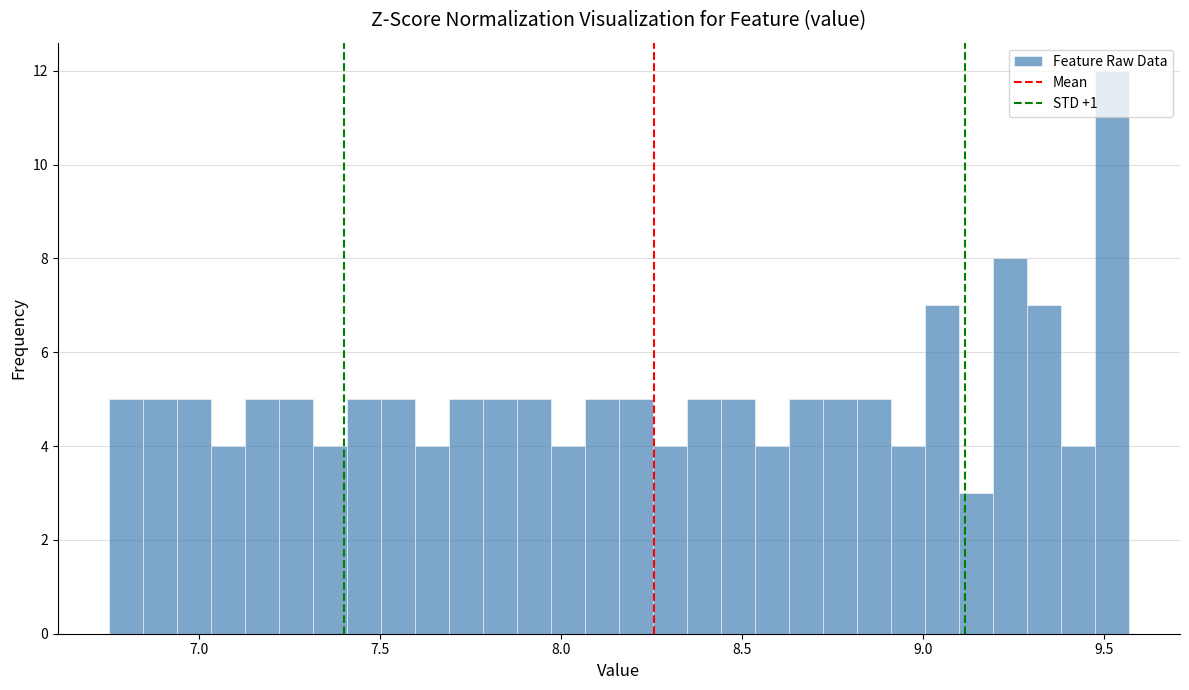

Read against the x-axis, roughly where is the centre of the tallest bar?

9.50